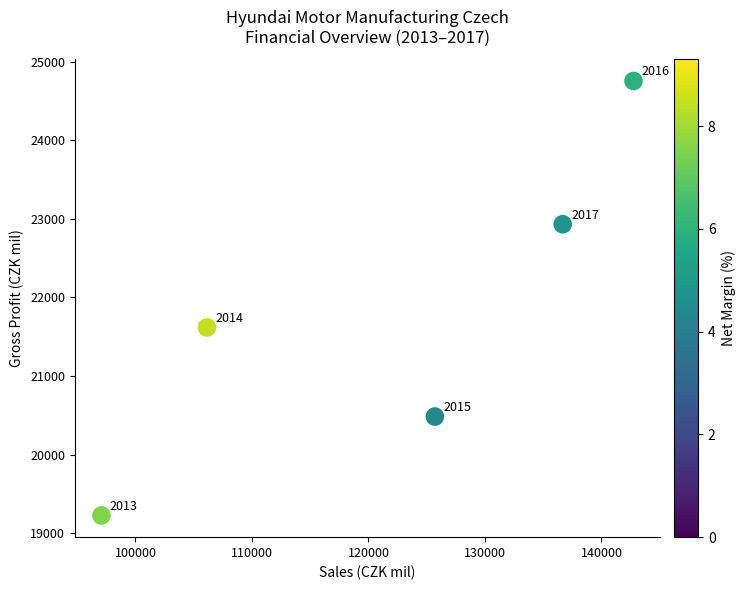

What is the range of Y values (max minus min)?

5526.8